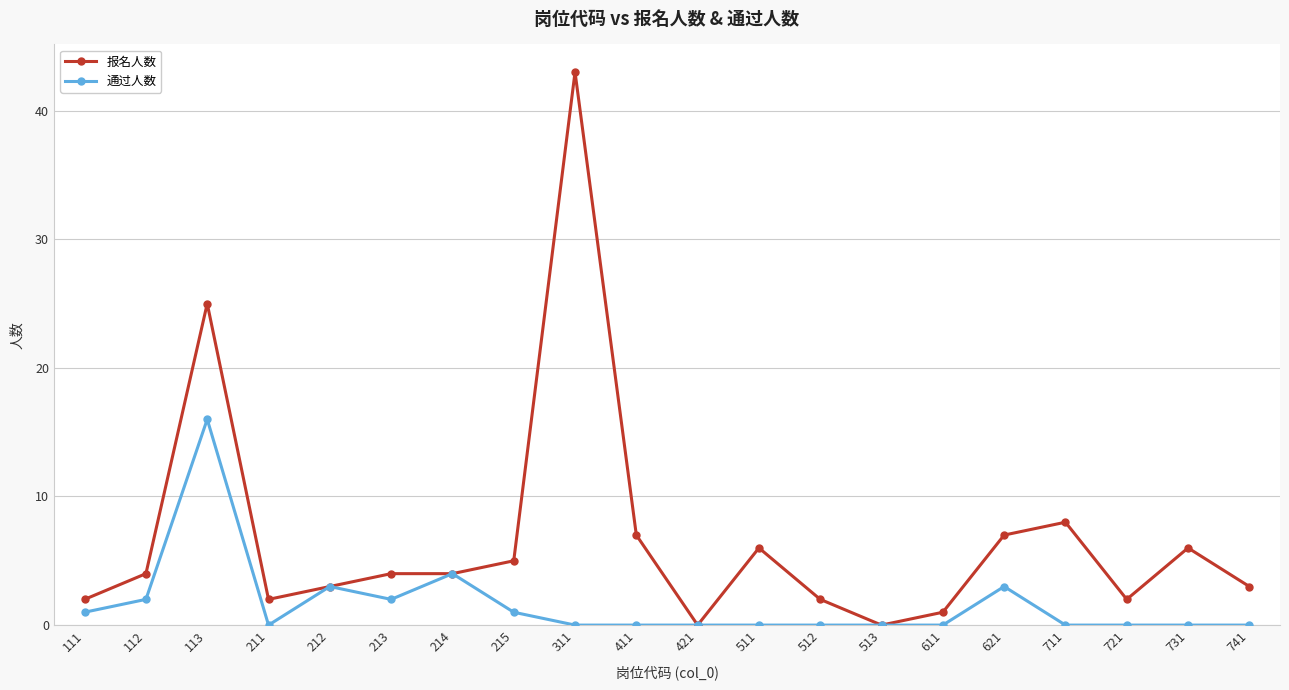

Where is 报名人数 nearest to the value 21?

113